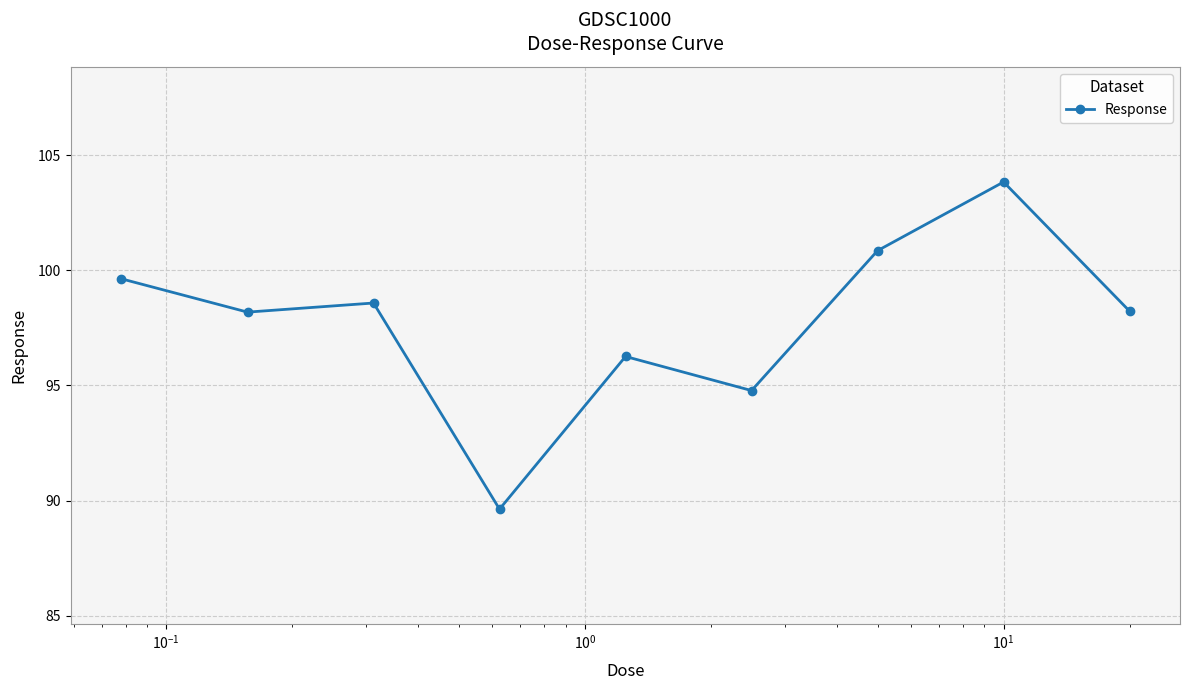

What is the maximum value shown in the chart?

103.8